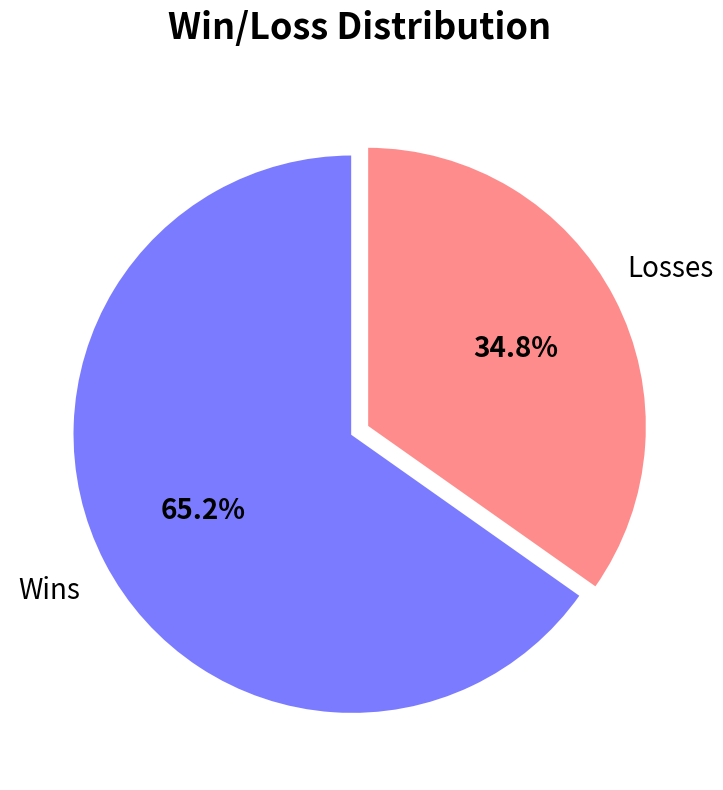

Does any single category account for the majority?

Yes